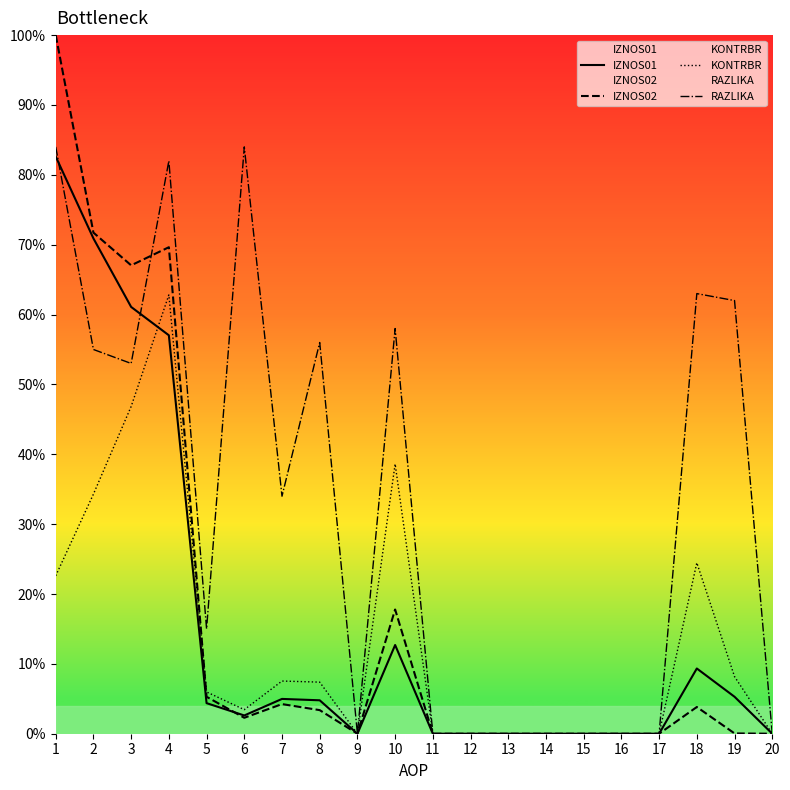

What is the value of the KONTRBR point at the 3rd from the left?

46.8